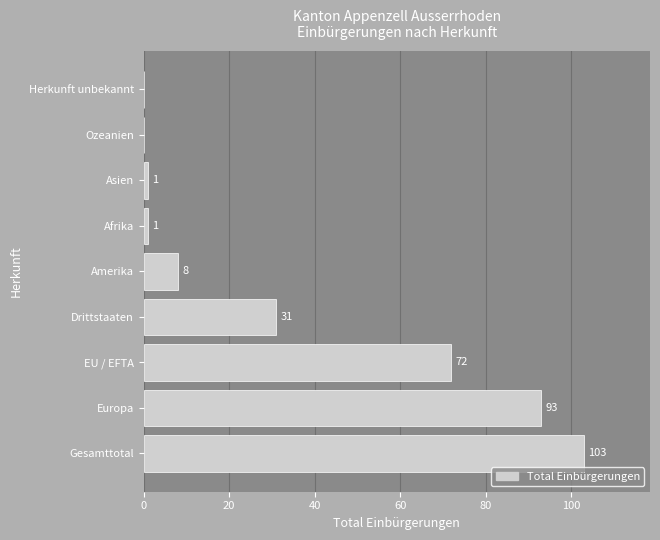

How many categories are shown in the chart?

9